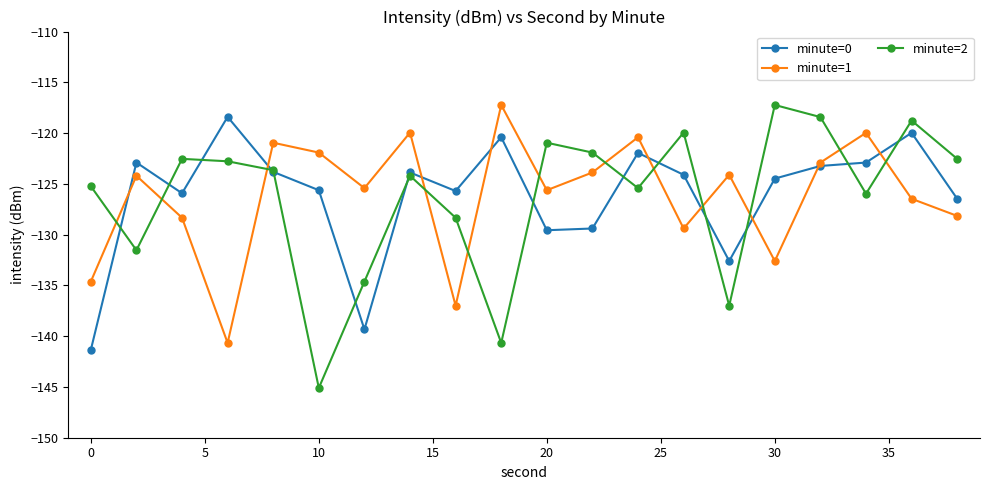

What is the average value of the minute=1 series?

-126.2